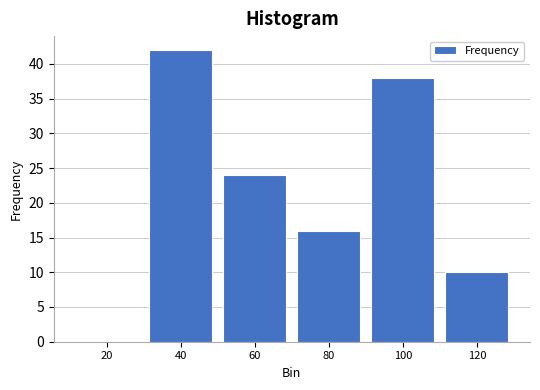

Reading left to right, what are all the values shown in this chart?

20=0	40=42	60=24	80=16	100=38	120=10